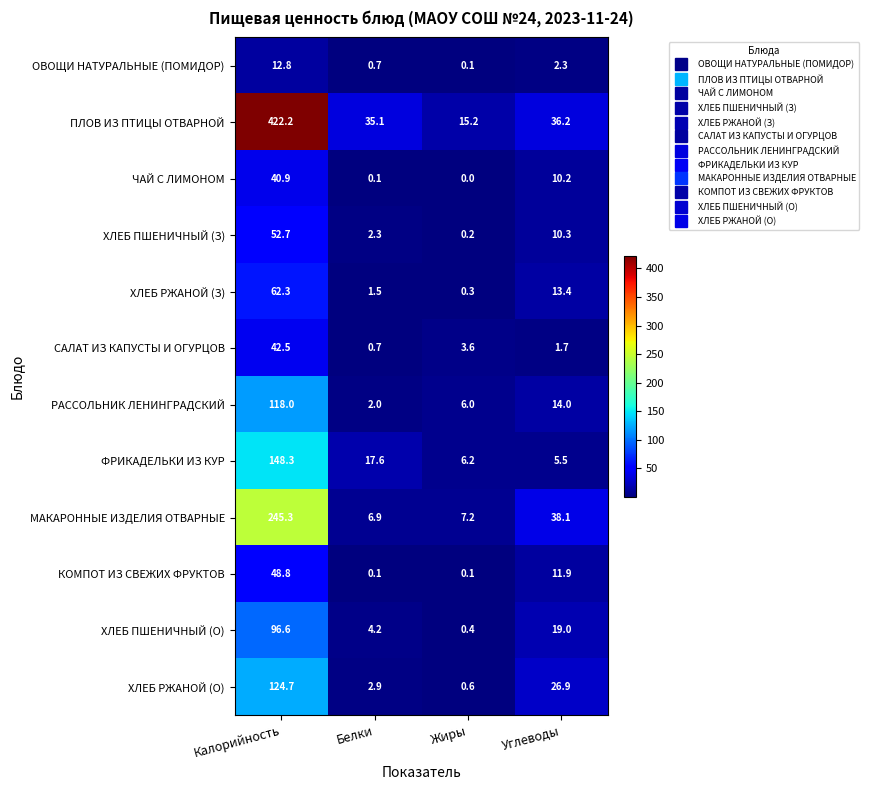

What is the maximum value shown in the chart?

422.2